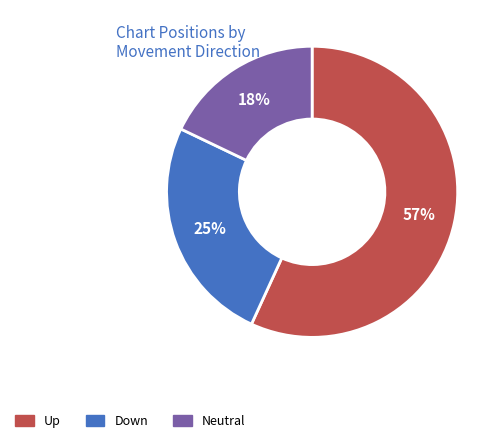

How many segments does this pie chart have?

3